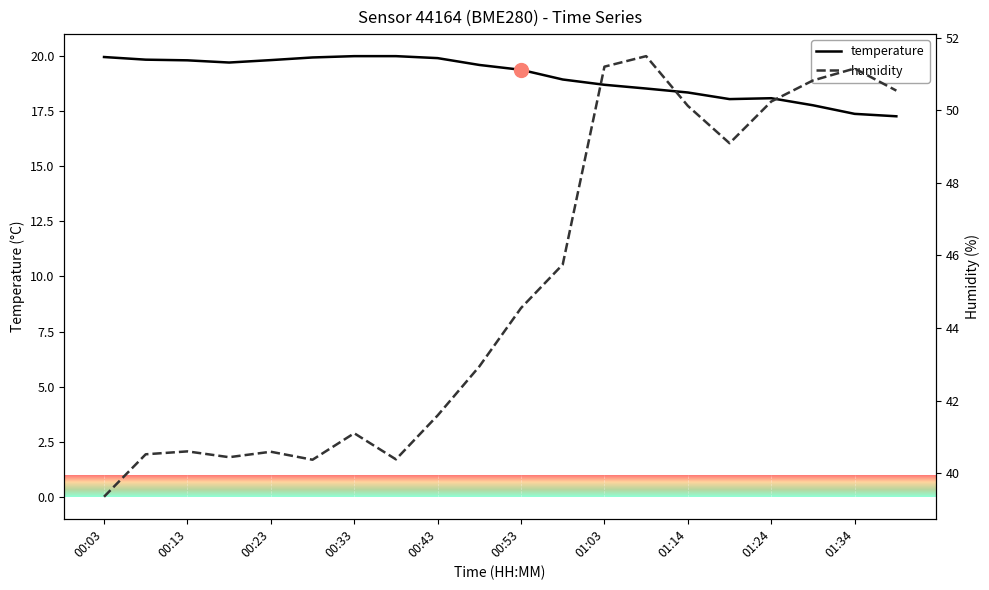

What is the lowest value of the temperature series?

17.3